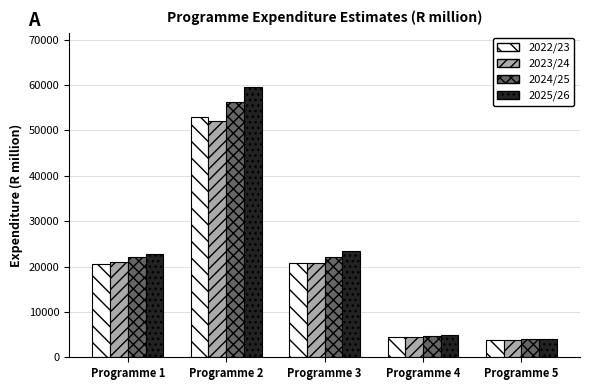

What is the total value across all series at Programme 5?

15560.3